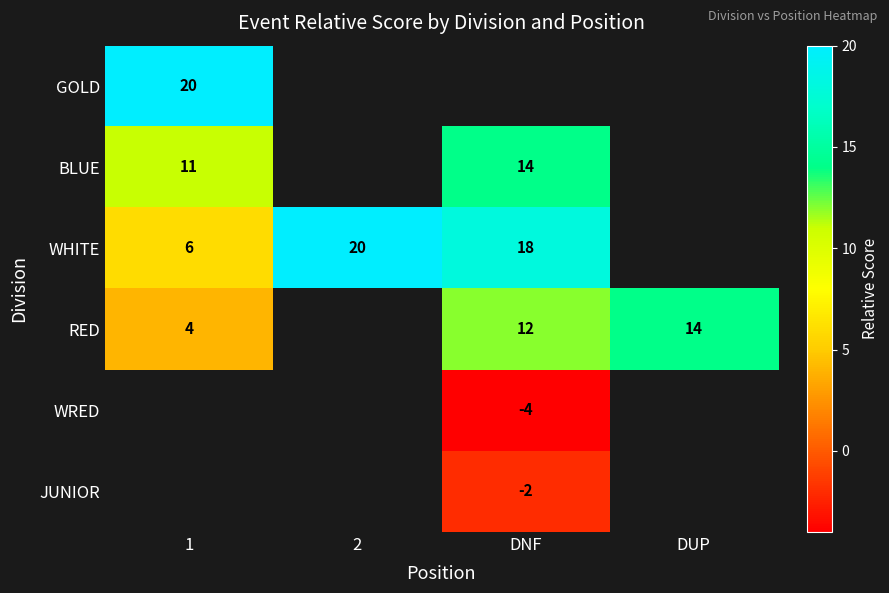

Is it true that WHITE equals 18 at DNF?

True